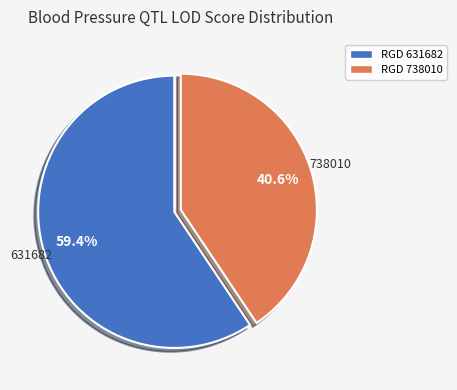

Is there a majority slice in this chart?

Yes